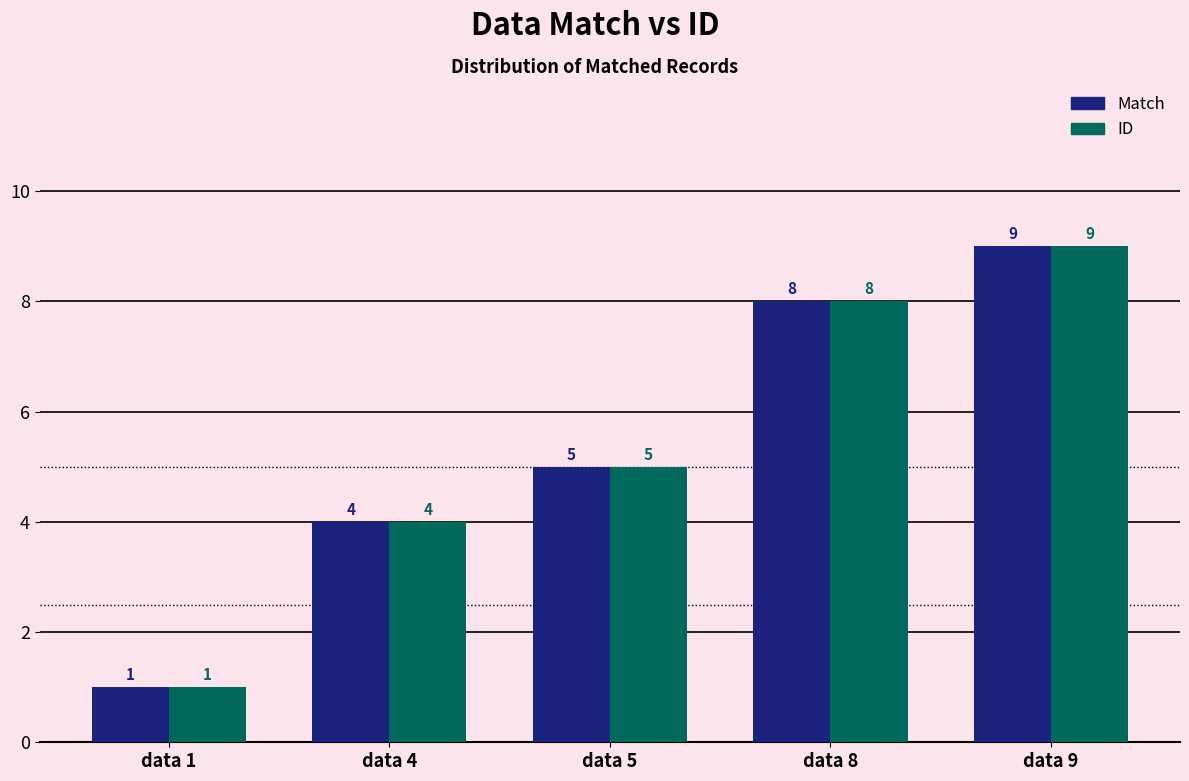

At which label is ID closest to 5?

data 5